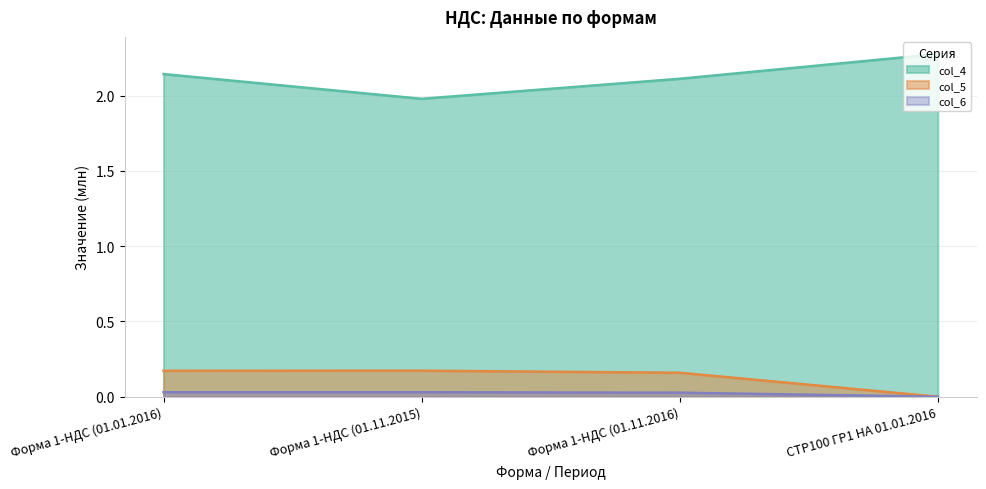

At which category does col_5 reach its first local peak?

Форма 1-НДС (01.11.2015)